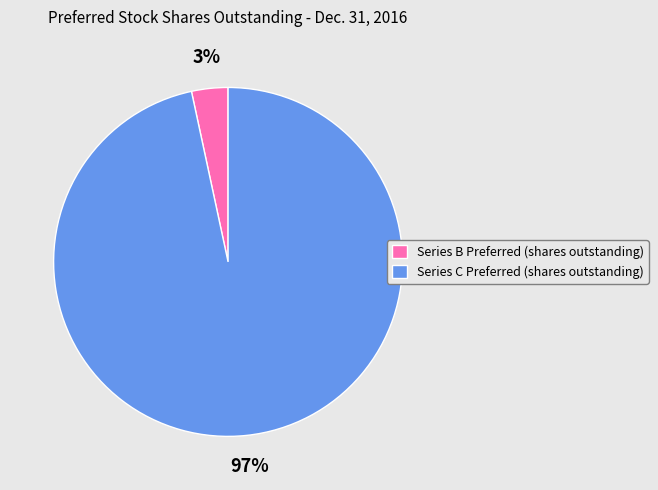

Rank the categories by value from lowest to highest.

Series B Preferred (shares outstanding), Series C Preferred (shares outstanding)